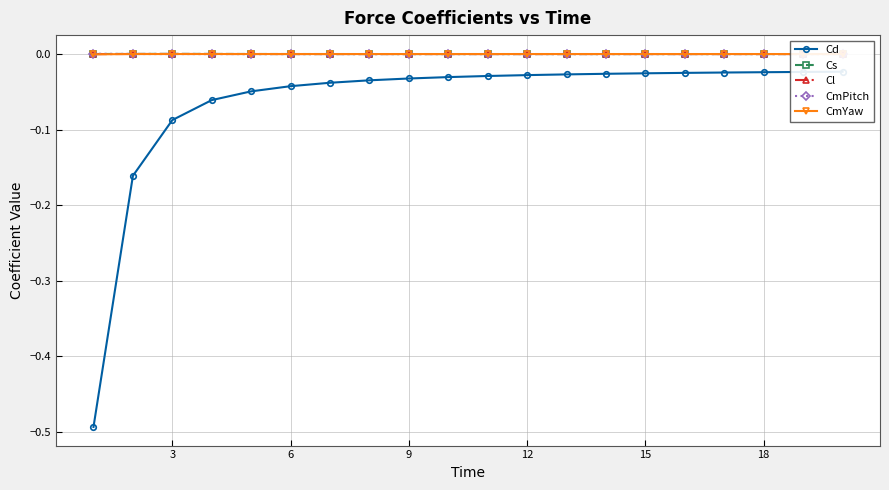

True or false: CmPitch has a value of -0.0 at 12.

True